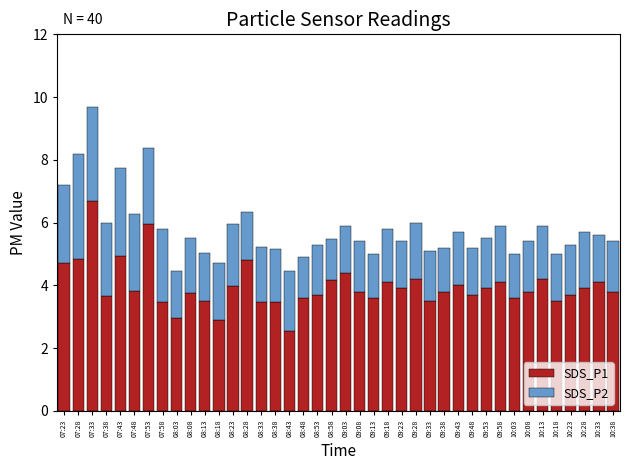

The value of SDS_P1 at 07:48 is 5.4. True or false?

False